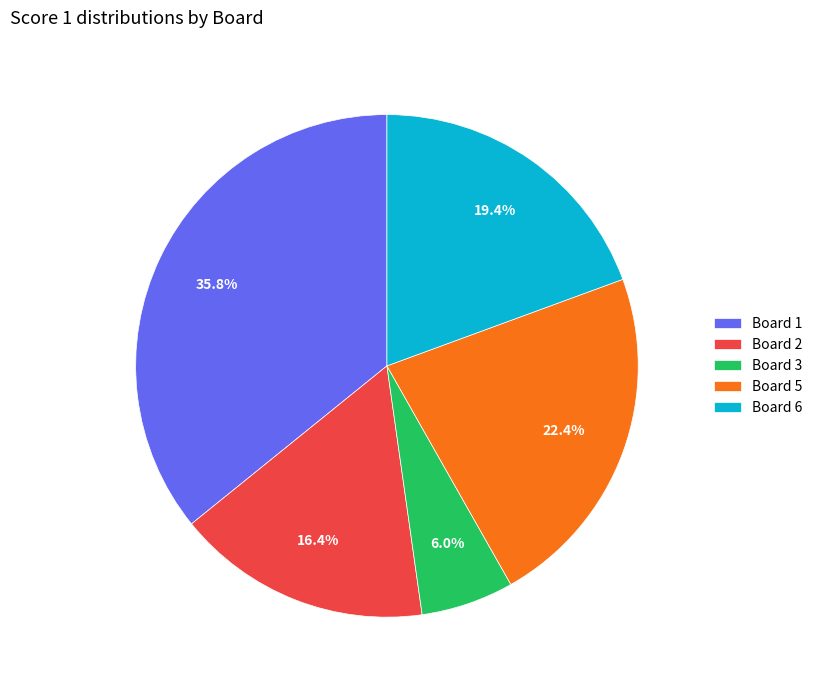

What percentage is NOT represented by Board 2?

83.6%